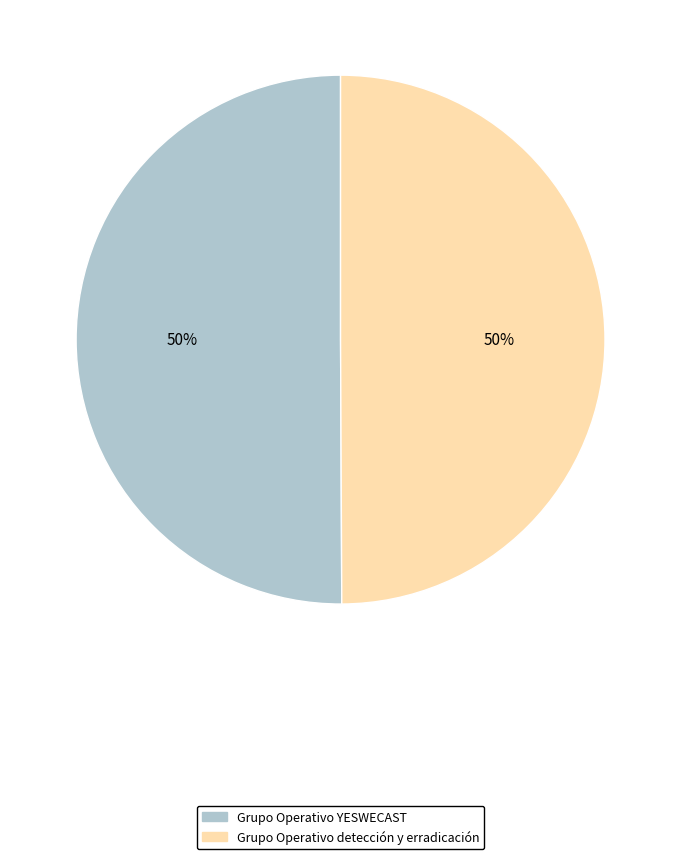

To the nearest percent, what is the average slice percentage?

50%